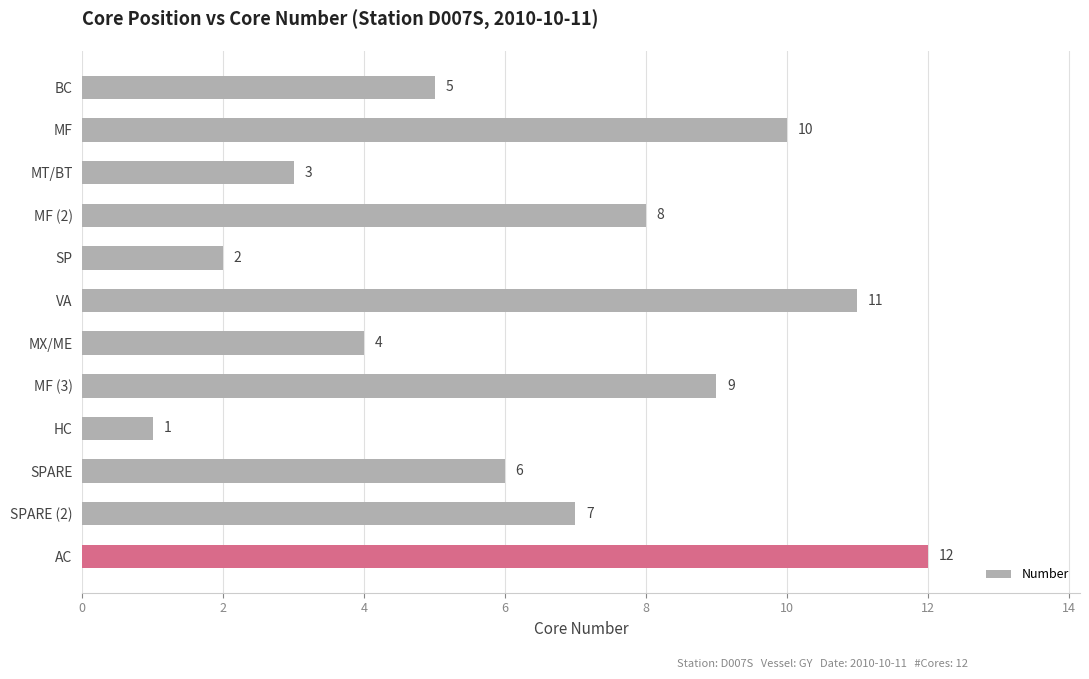

Which has a higher value, MF or MT/BT?

MF